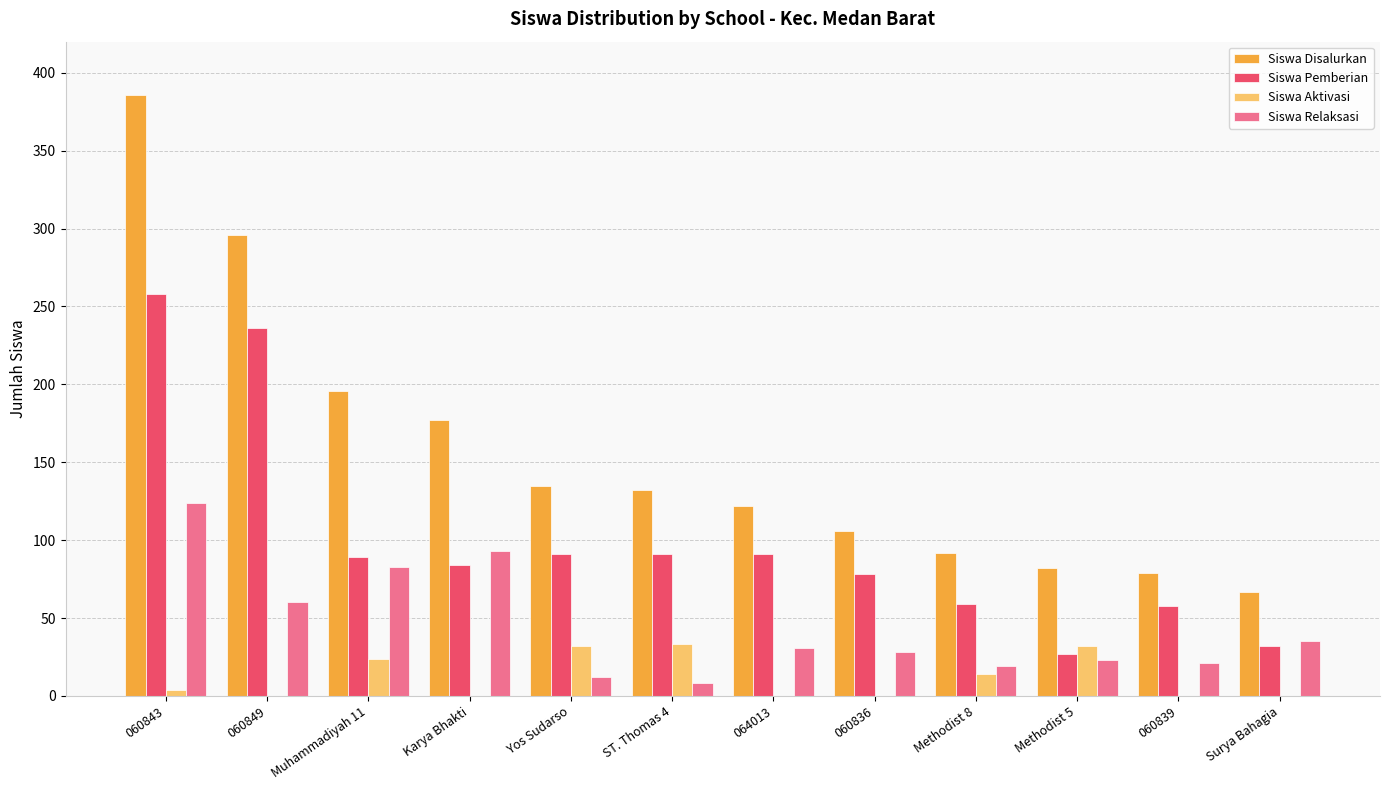

What is the spread (max minus min) of values at Yos Sudarso?

123